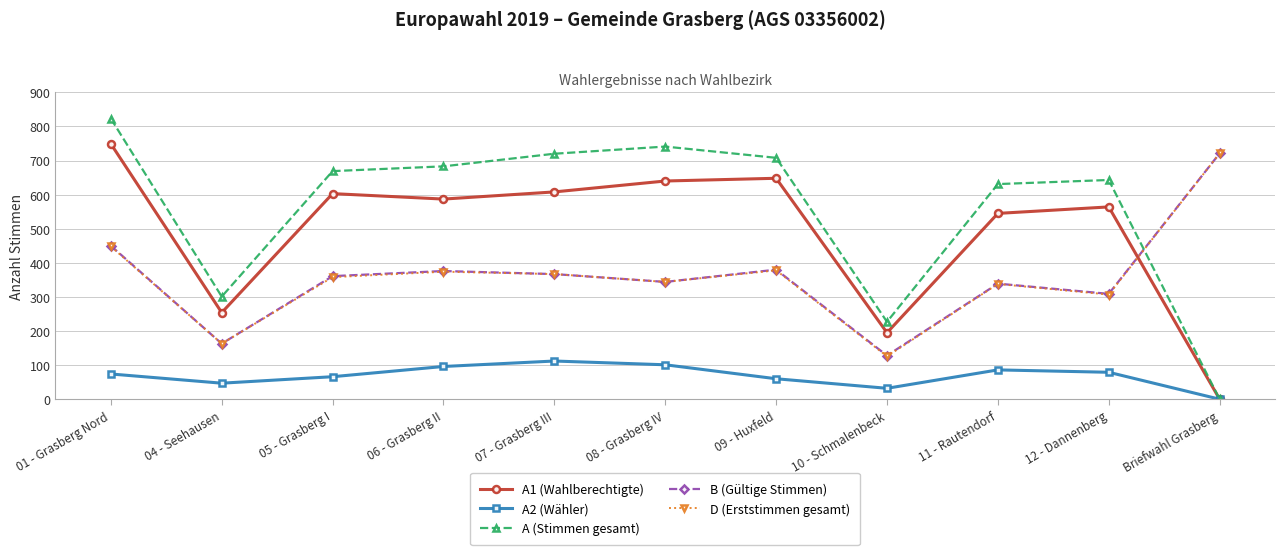

Which series has the widest spread of values?

A (Stimmen gesamt)